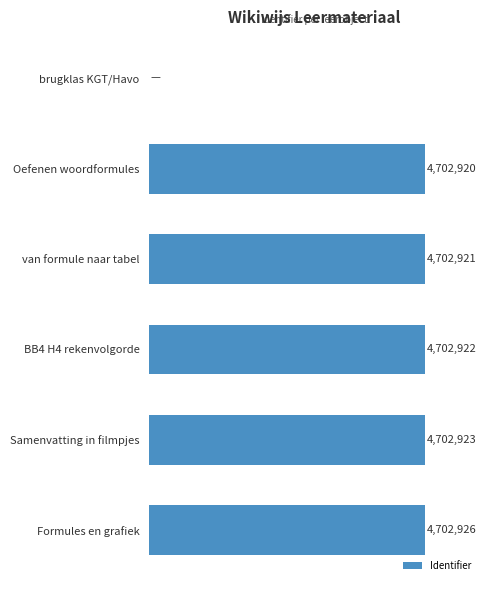

What is the average value?

3919102